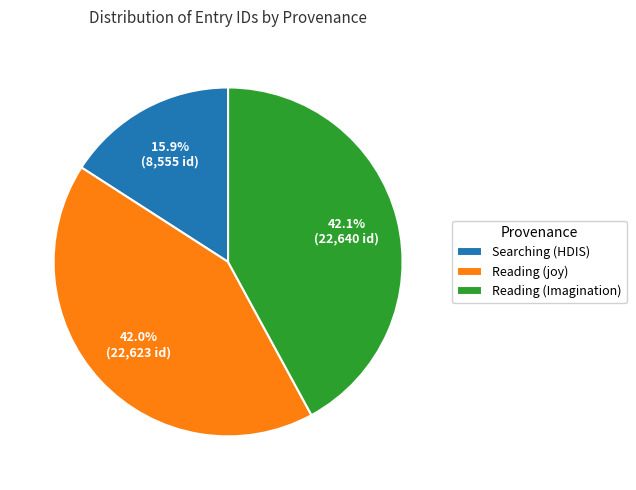

Does Reading (joy) represent more than half of the total?

No